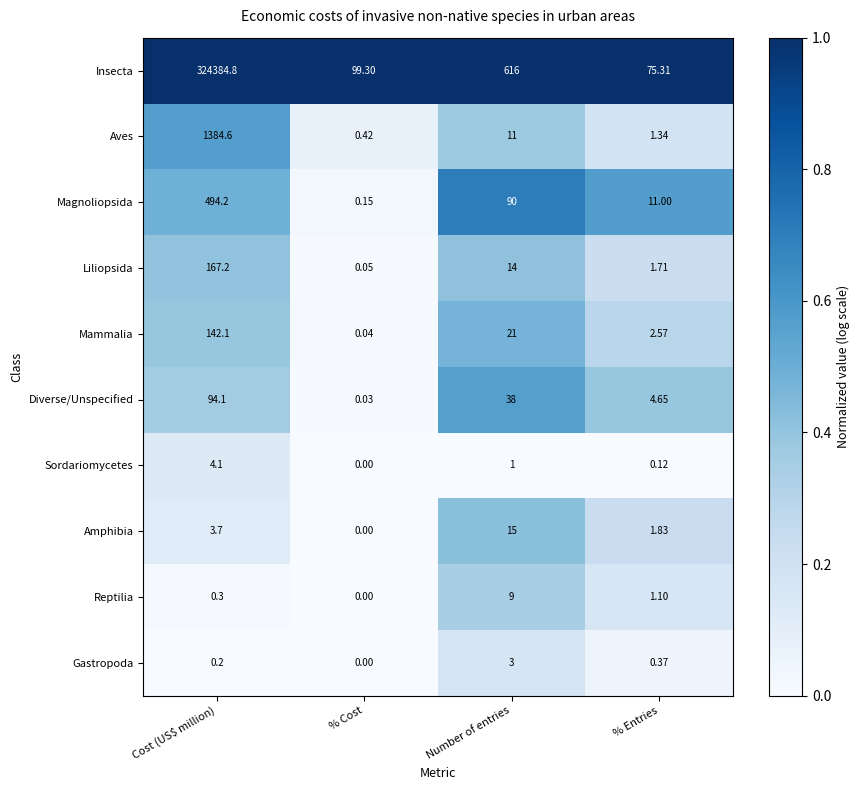

Rank the series at Number of entries from highest to lowest value.

Insecta, Magnoliopsida, Diverse/Unspecified, Mammalia, Amphibia, Liliopsida, Aves, Reptilia, Gastropoda, Sordariomycetes